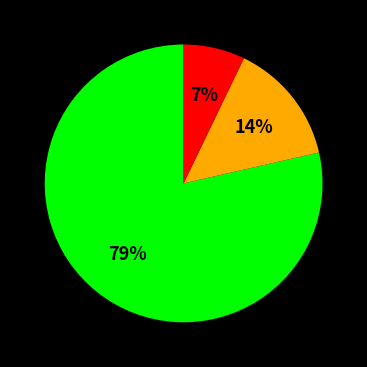

To the nearest percent, what is the average slice percentage?

33%